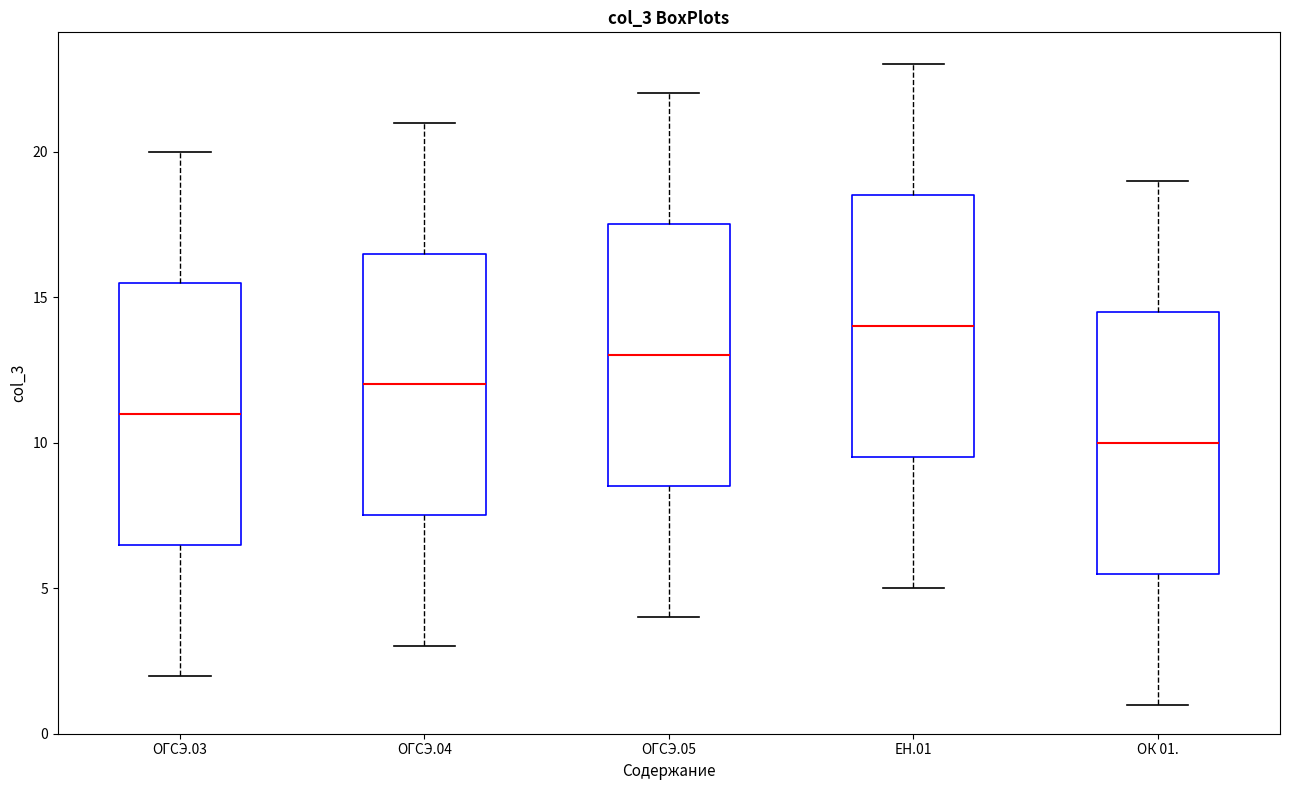

Reading left to right, transcribe this box plot: for each box, give where its median line is, the range the box spans, and where its two whiskers end, as read against the y-axis. The values are not printed on the chart, so give them approximately, as read against the axis.

ОГСЭ.03: median 11.0, box 6.5 to 15.5, whiskers 2.0 to 20.0
ОГСЭ.04: median 12.0, box 7.5 to 16.5, whiskers 3.0 to 21.0
ОГСЭ.05: median 13.0, box 8.5 to 17.5, whiskers 4.0 to 22.0
ЕН.01: median 14.0, box 9.5 to 18.5, whiskers 5.0 to 23.0
ОК 01.: median 10.0, box 5.5 to 14.5, whiskers 1.0 to 19.0